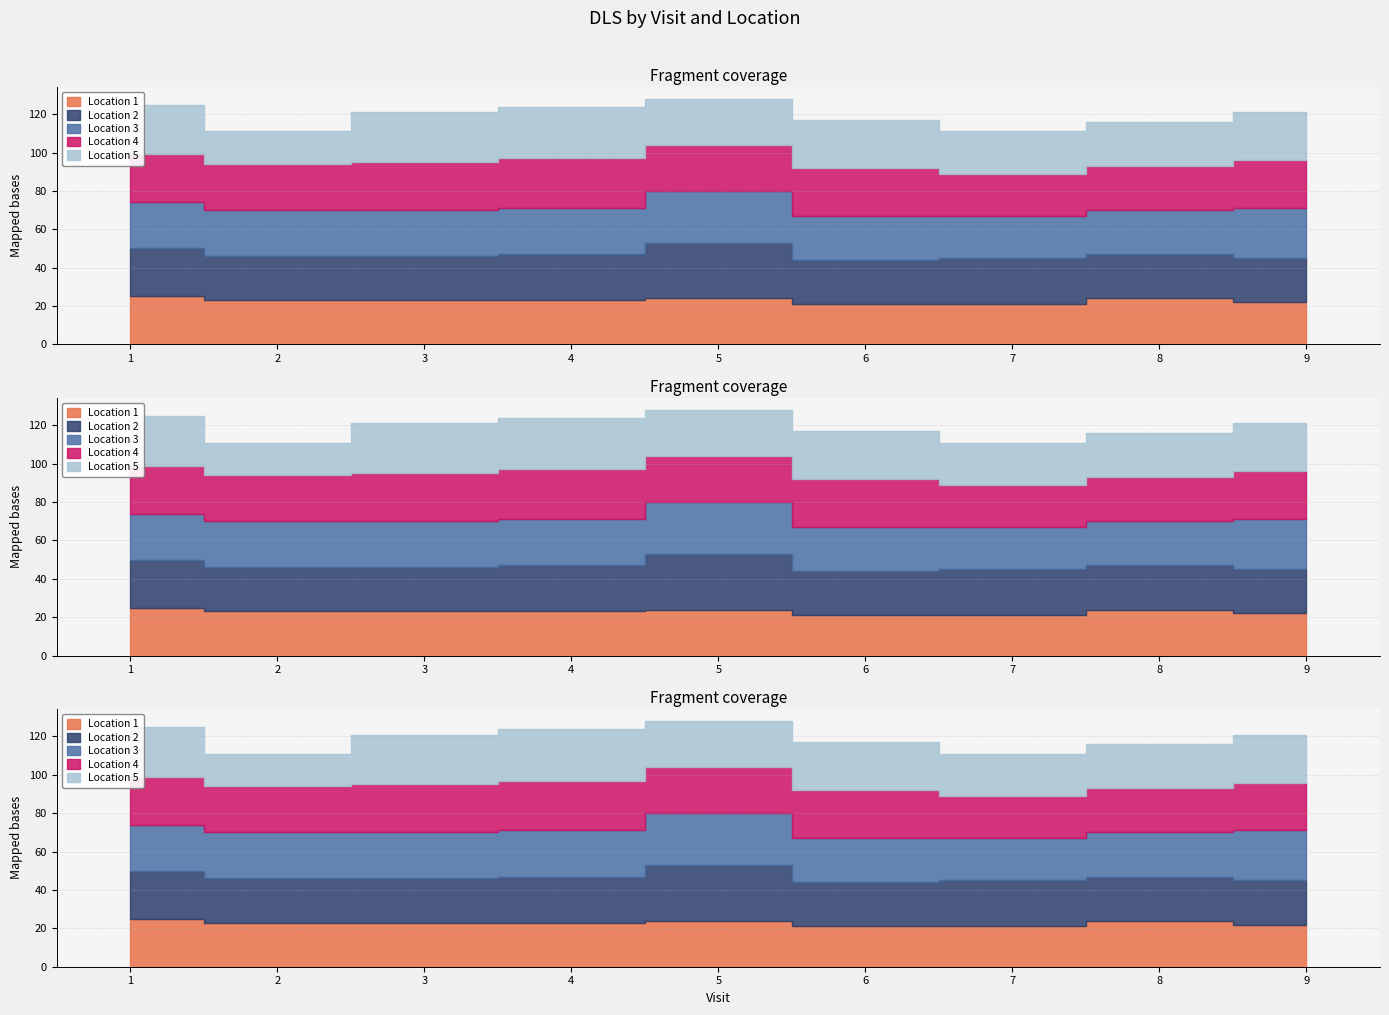

Does the chart have visible grid lines?

Yes